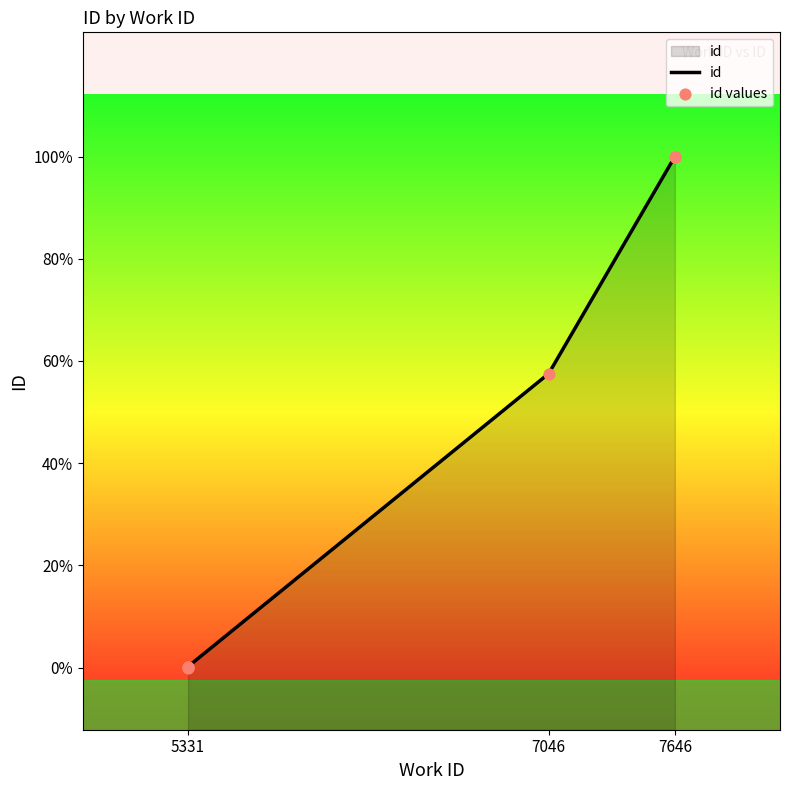

Is the value of id values at 5331 greater than the value of id at 7046?

No